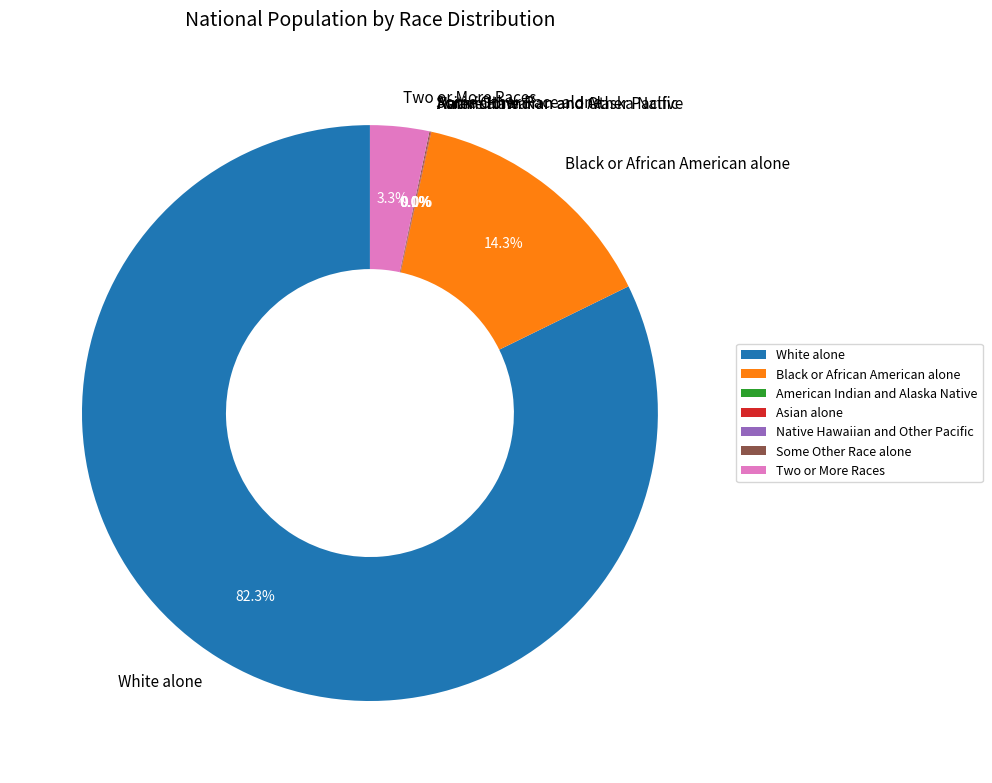

What is the largest slice in the pie chart?

White alone